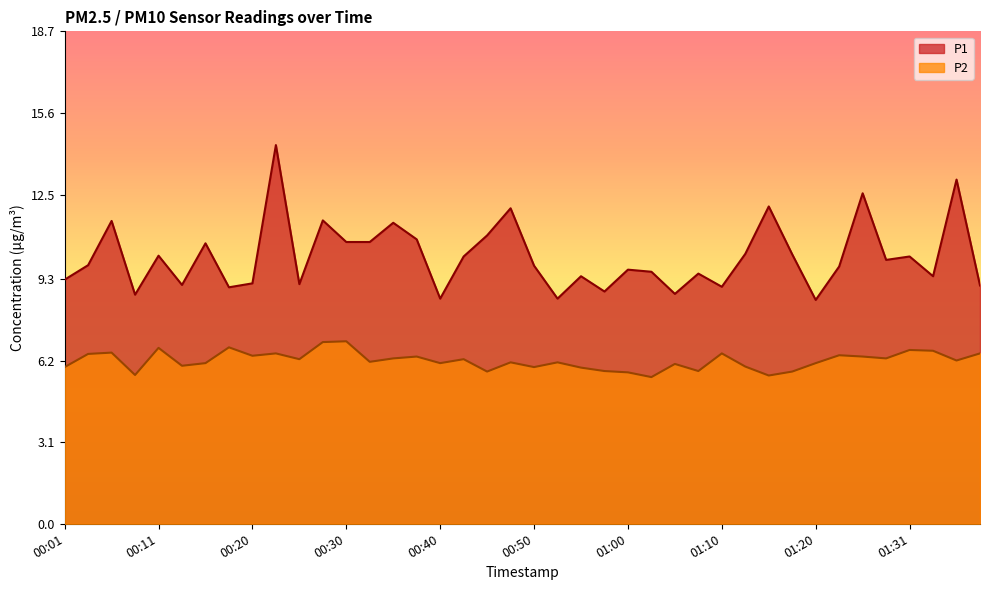

Is the value of P1 at 00:28 greater than the value of P2 at 00:55?

Yes